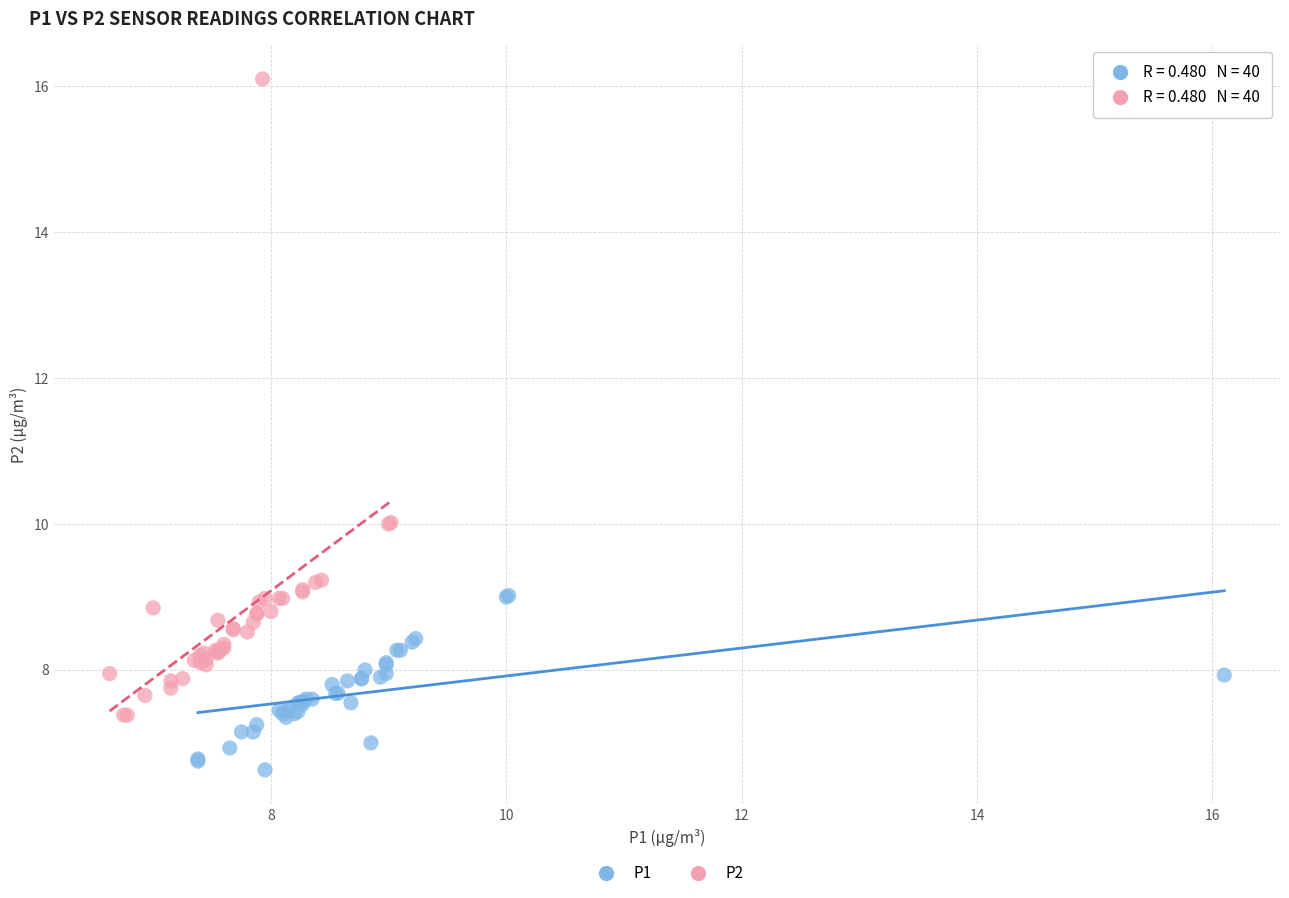

Which series has the largest Y range (max minus min)?

P2